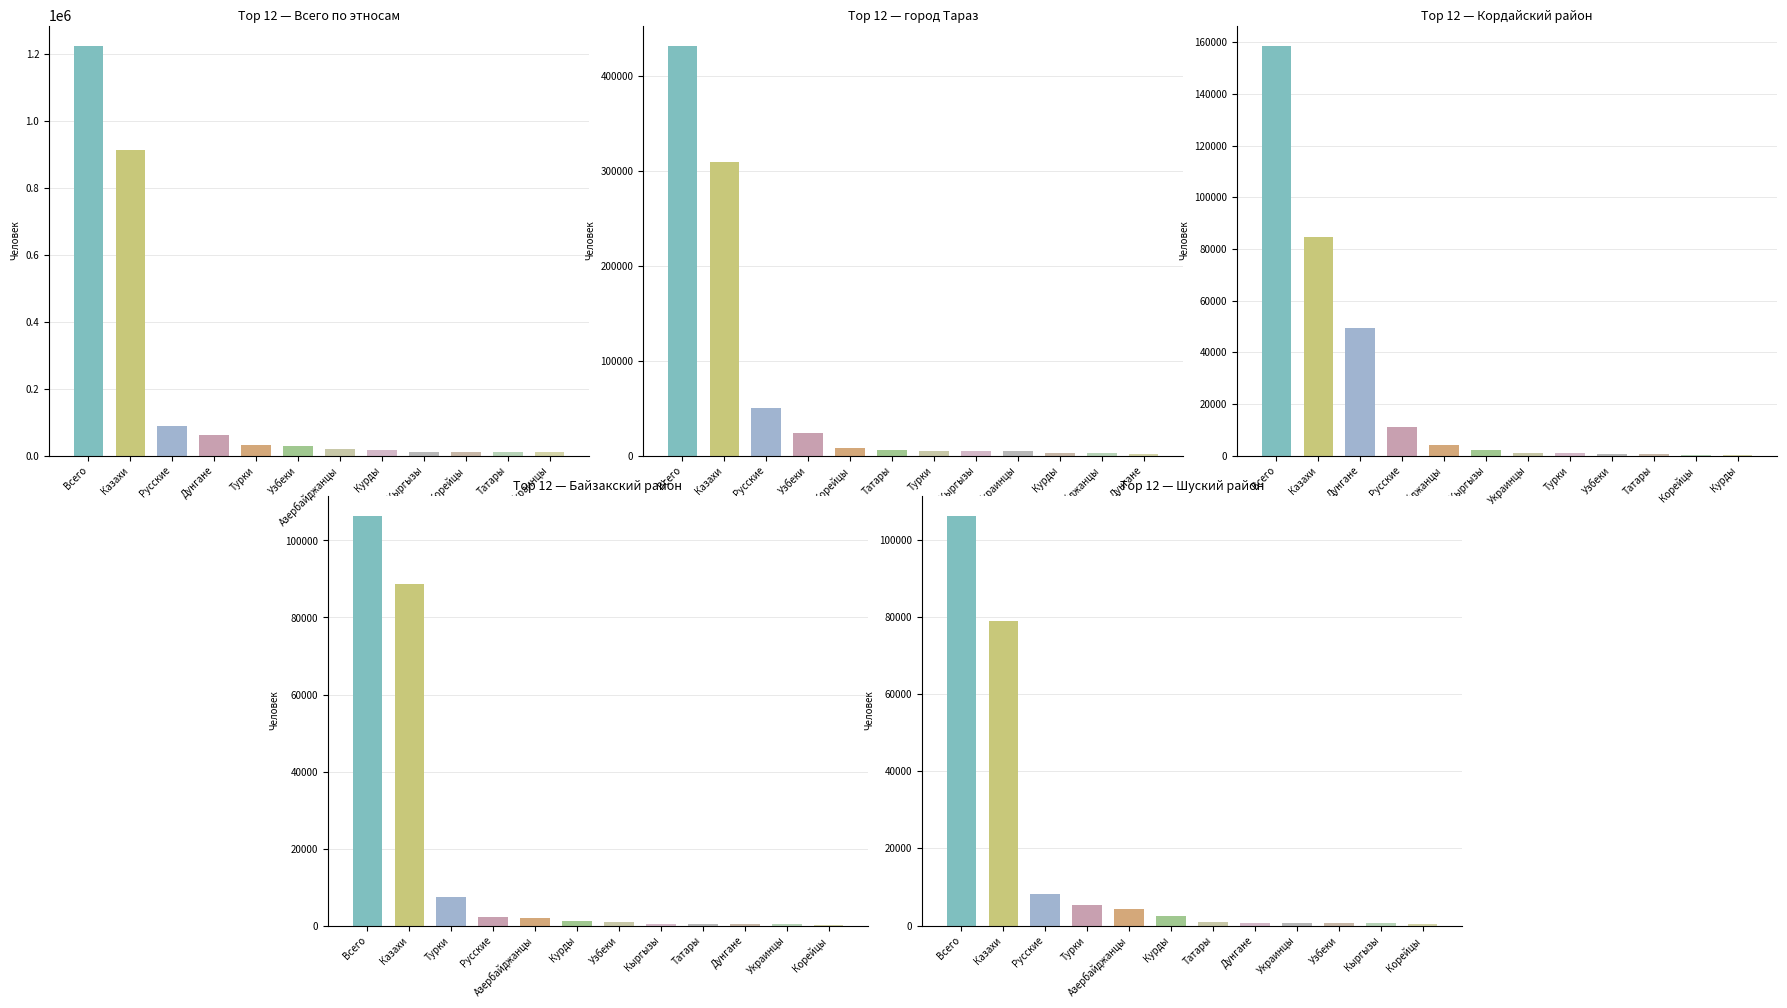

What is the difference between the город Тараз values at Курды and Корейцы?

4823